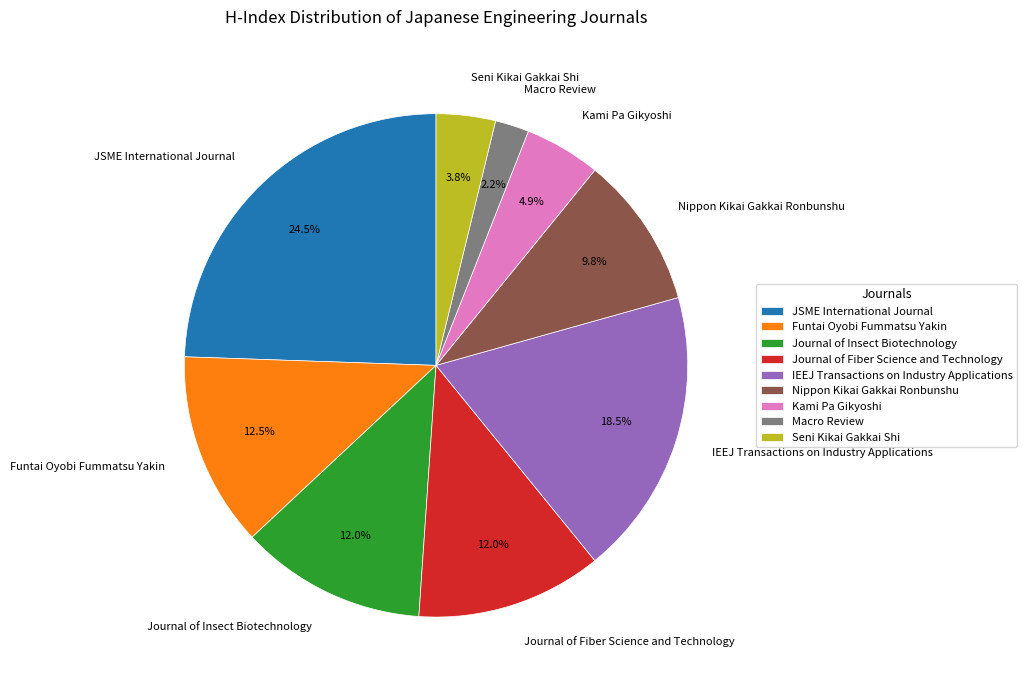

What percentage do Seni Kikai Gakkai Shi and Journal of Insect Biotechnology together represent?

15.8%